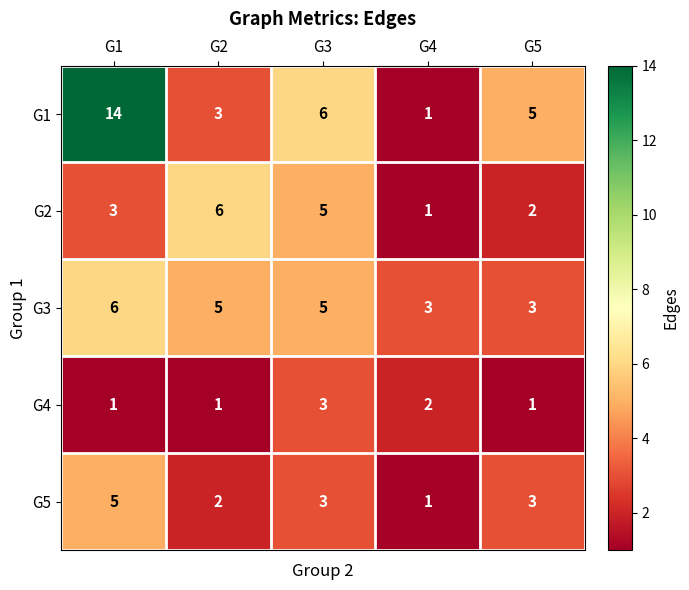

At which category is the sum across all series the highest?

G1